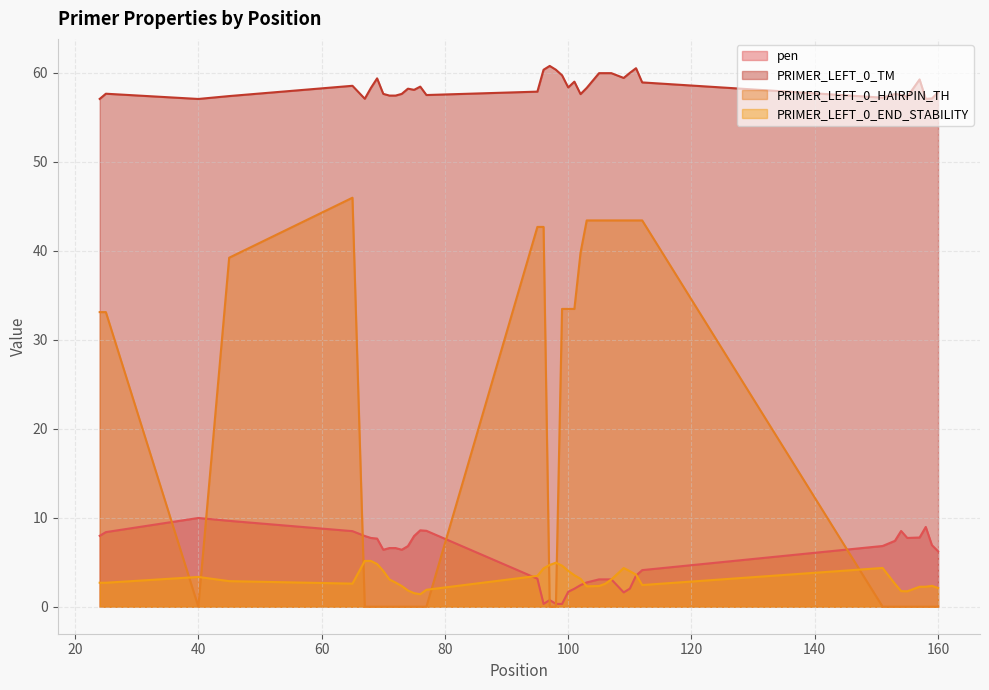

Does the chart display data point markers on the line(s)?

No